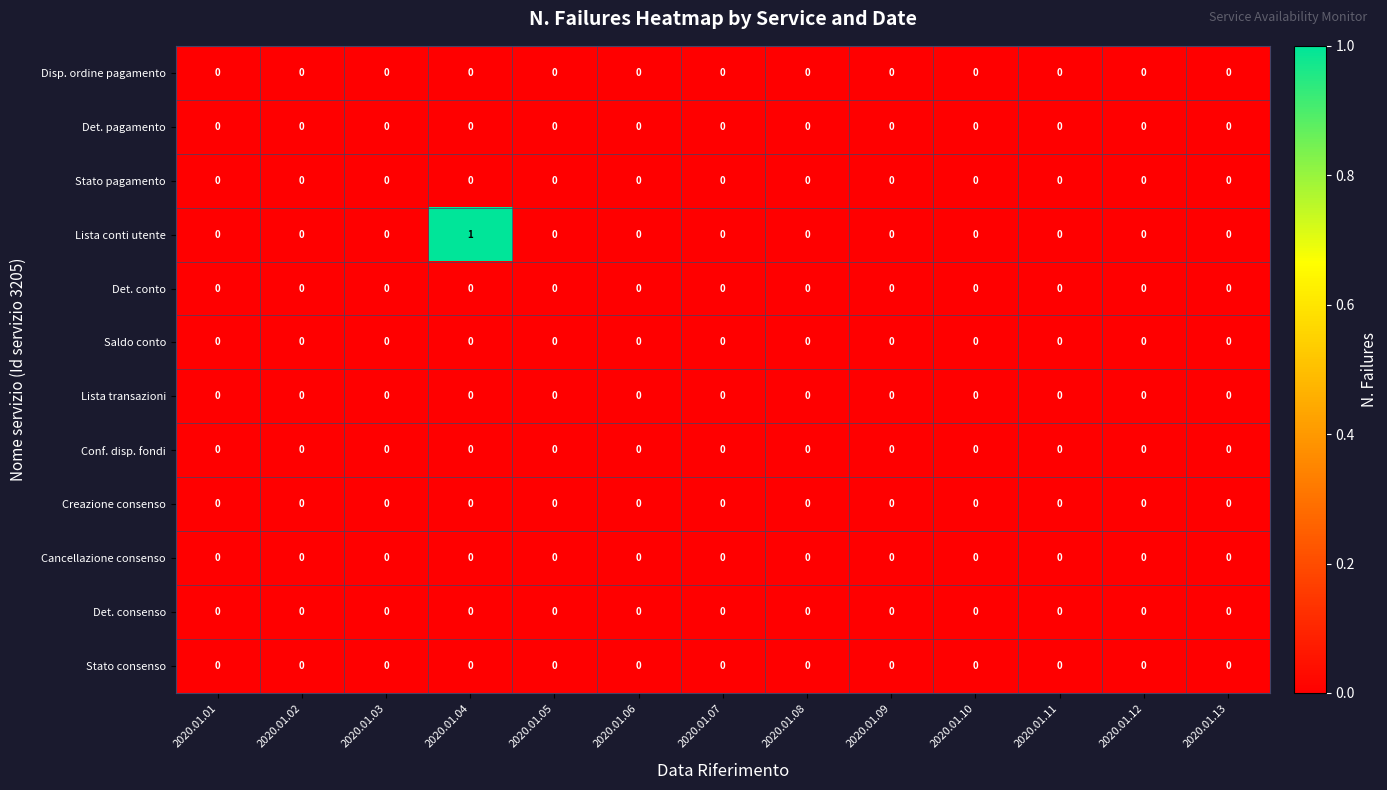

Which label corresponds to the largest value in the chart?

2020.01.04